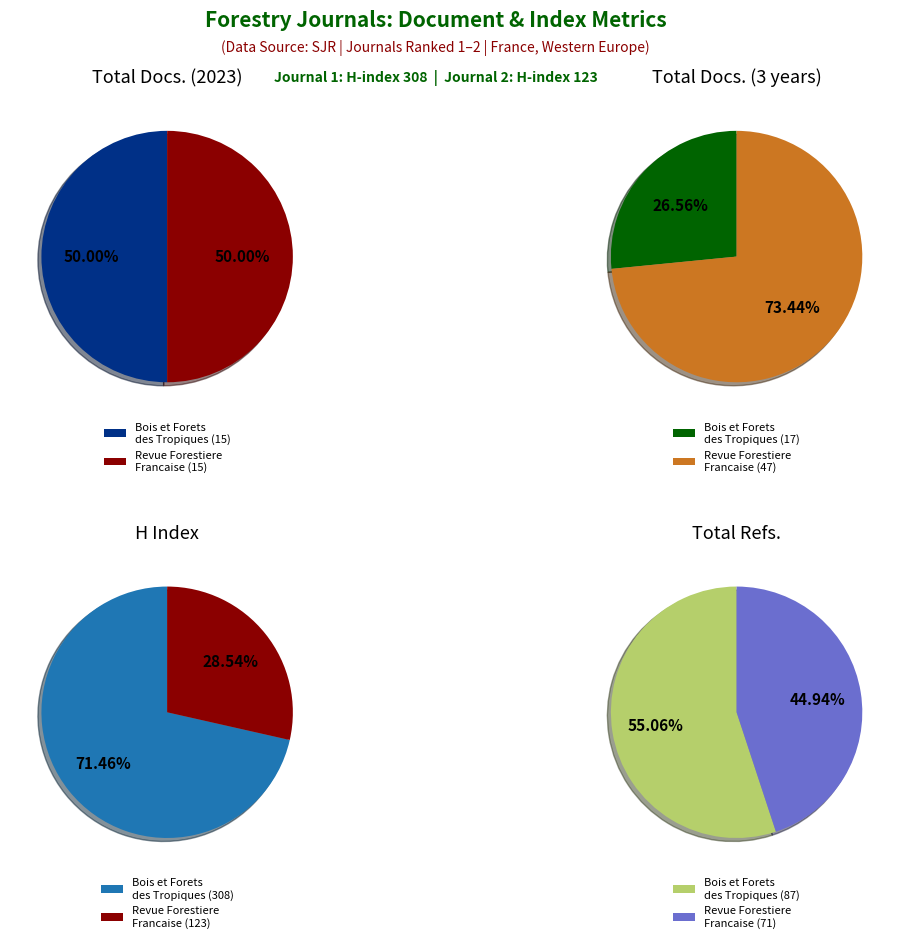

True or false: Revue Forestiere Francaise accounts for 38% of the total.

False